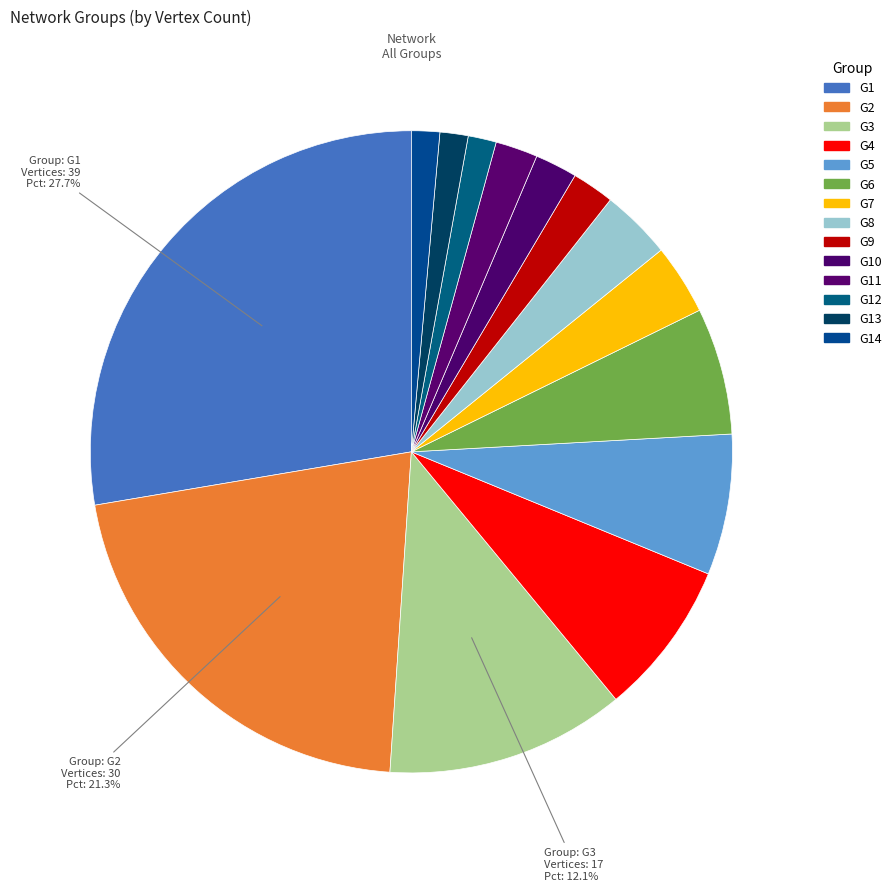

How many slices are in this pie chart?

14